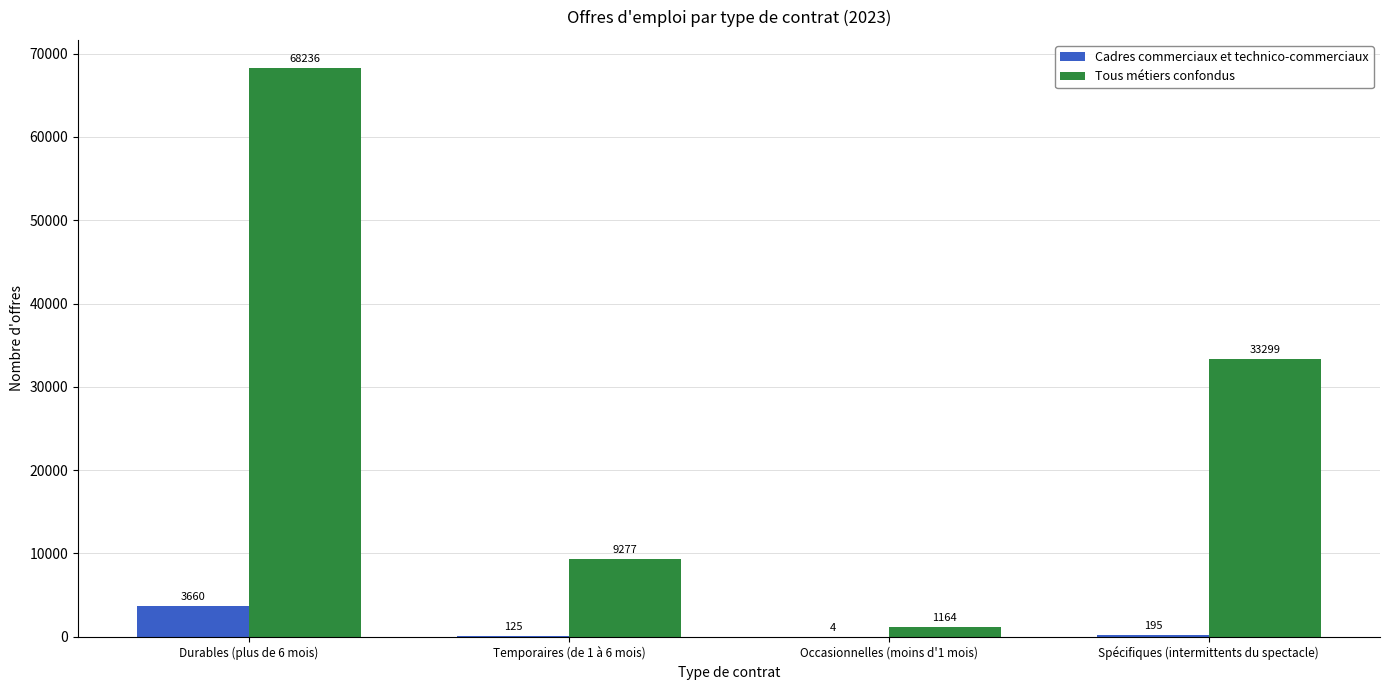

Is it true that Tous métiers confondus equals 47867 at Spécifiques (intermittents du spectacle)?

False